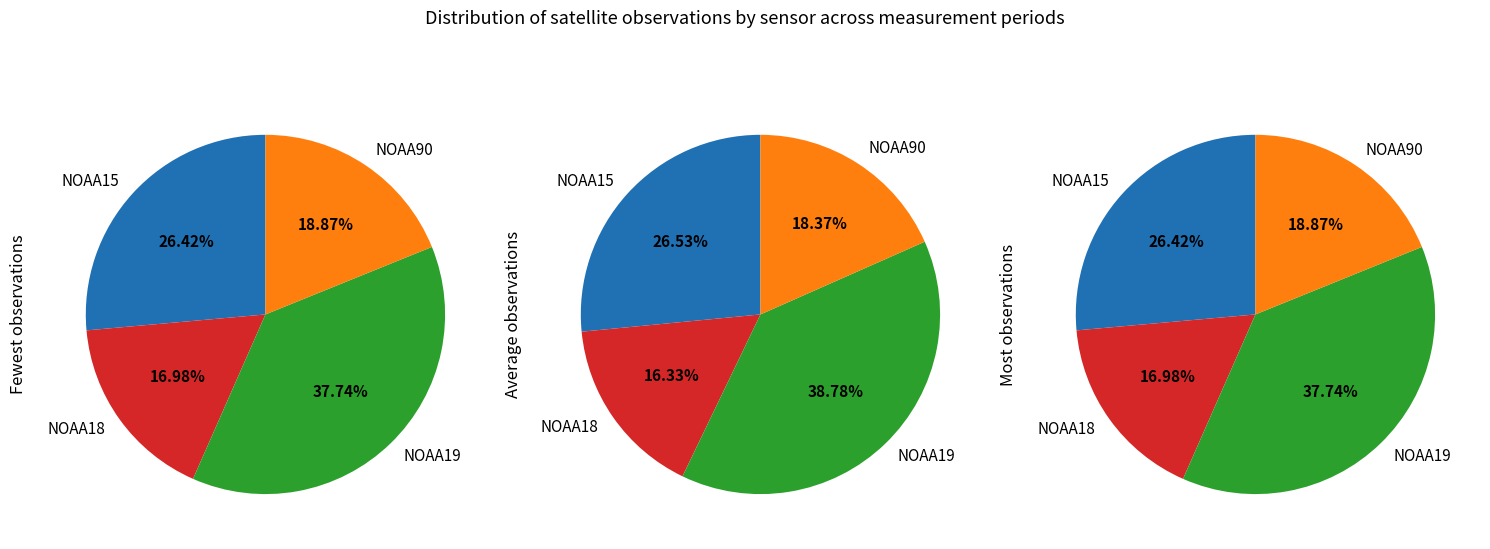

Which slice is the smallest?

NOAA18_2